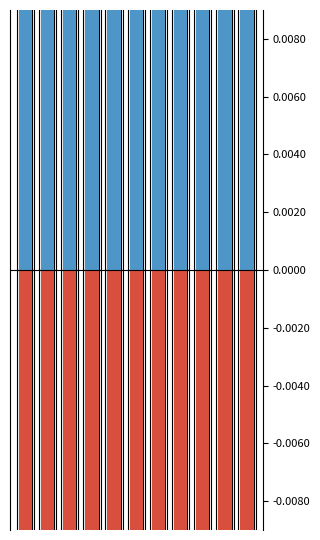

How many bars are there in total?

22